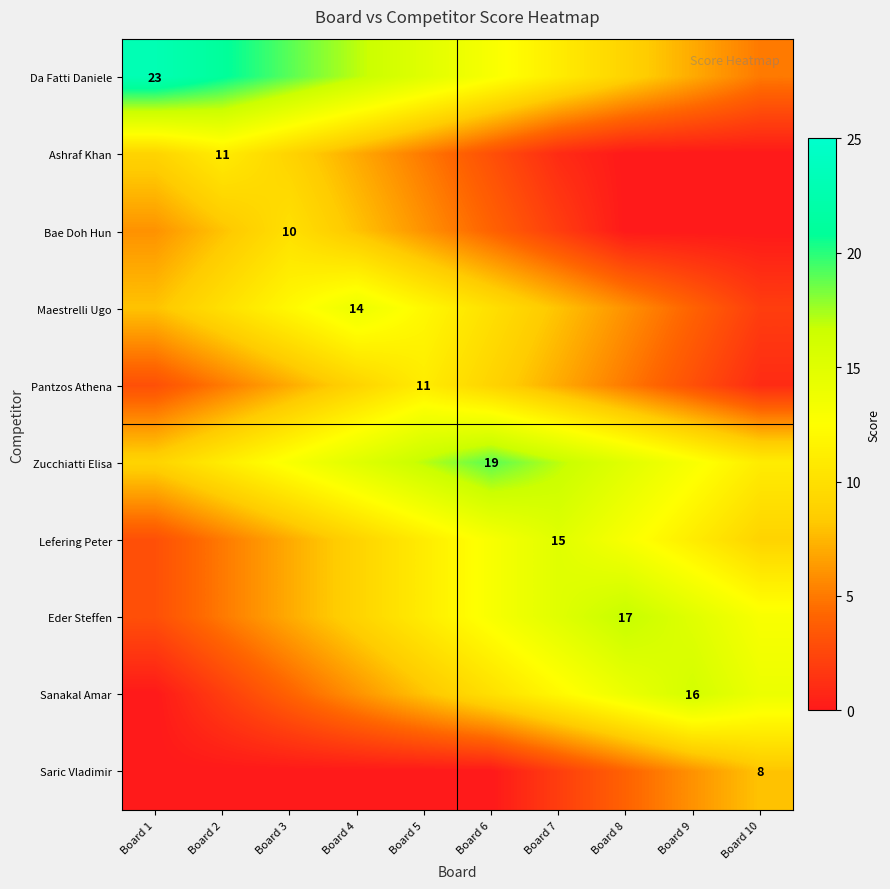

The Lefering Peter series shows 27 at Board 7. True or false?

False